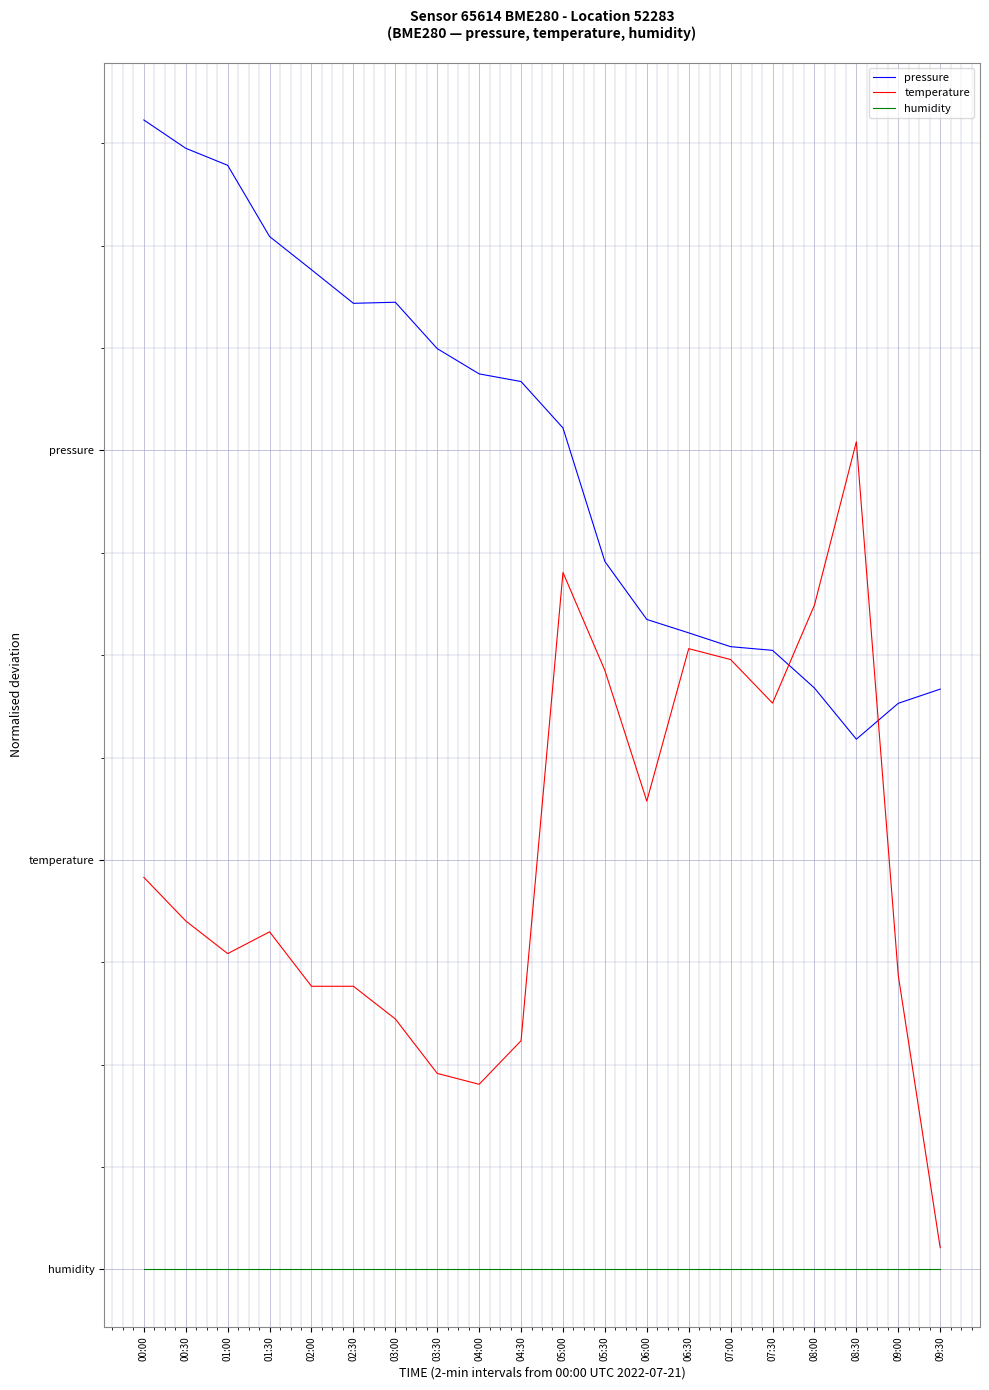

Does the chart display data point markers on the line(s)?

No